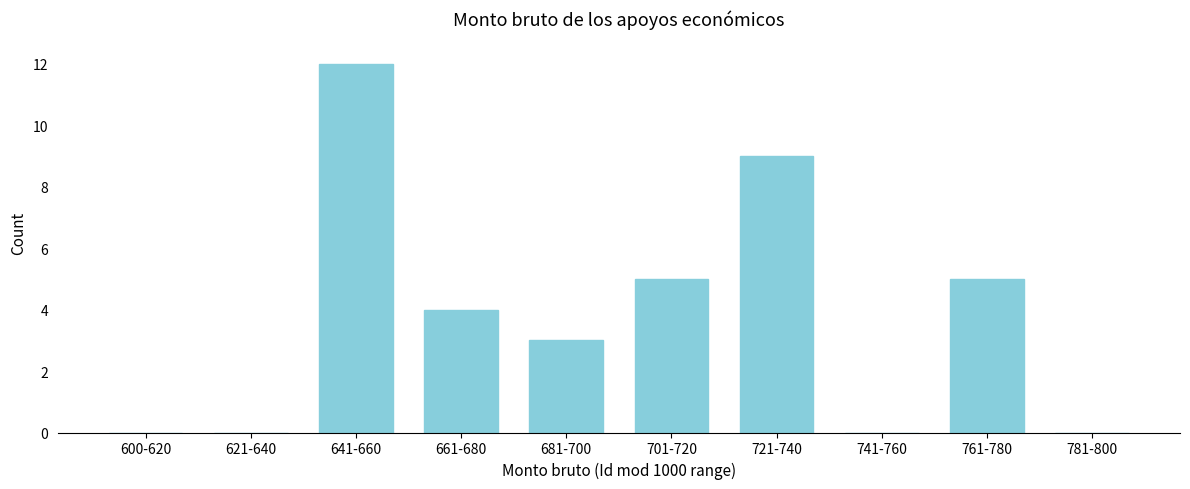

Reading right to left, what are all the values shown in this chart?

781-800=0	761-780=5	741-760=0	721-740=9	701-720=5	681-700=3	661-680=4	641-660=12	621-640=0	600-620=0